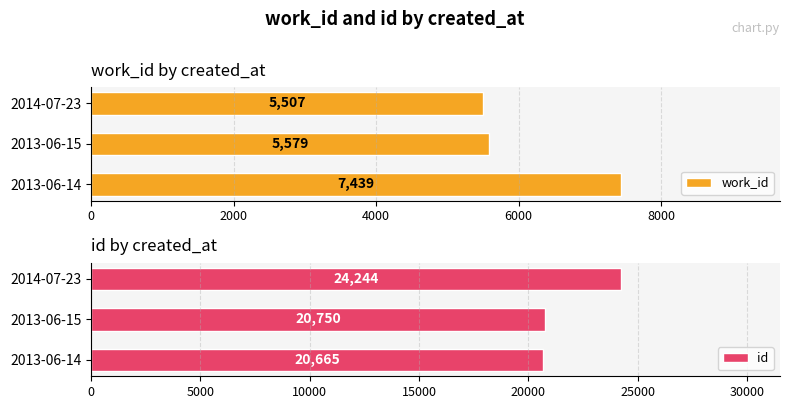

What is the sum of all work_id values?

18525